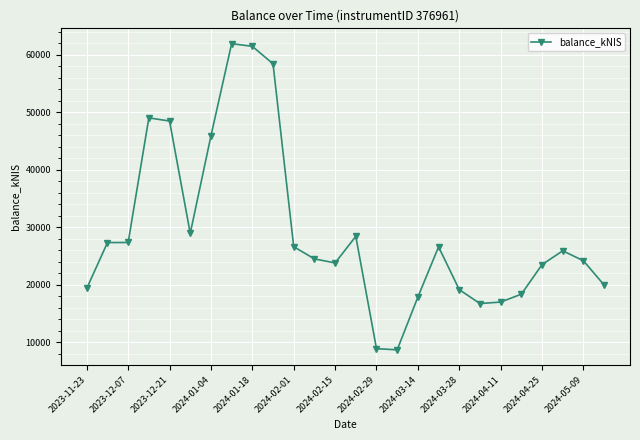

What is the difference between the second highest and second lowest values?

52562.8